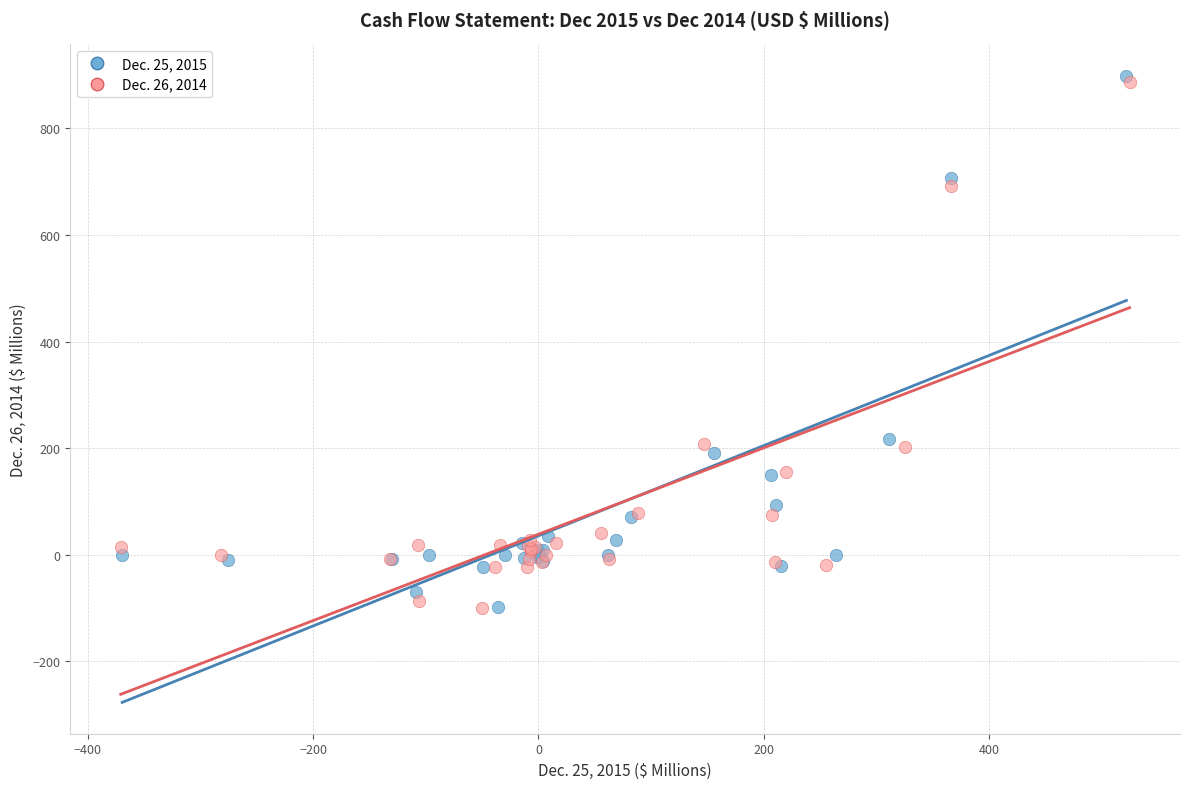

Which series has the largest Y range (max minus min)?

Dec. 25, 2015